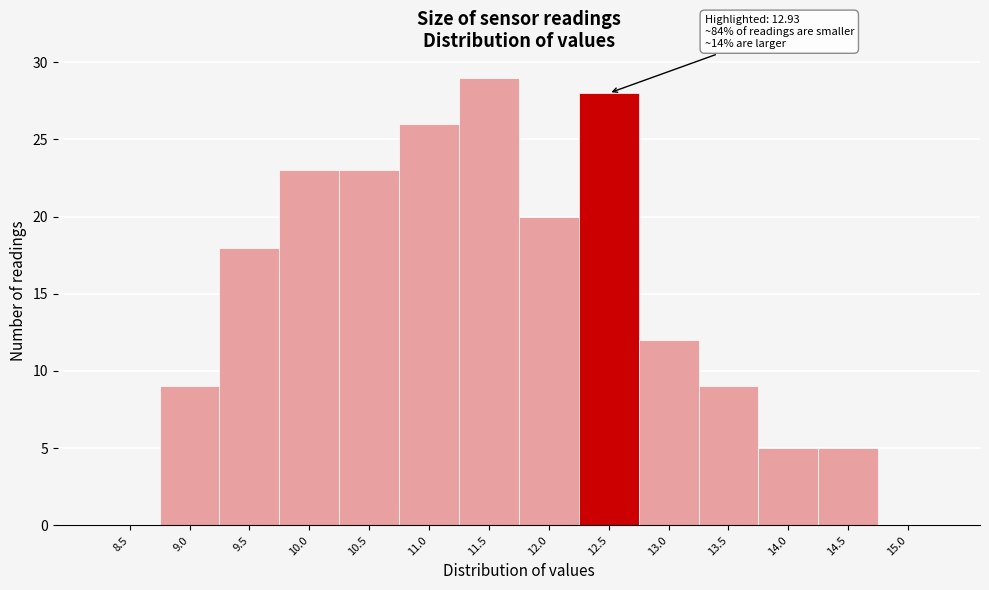

Reading left to right, list all the values displayed in this chart.

8.5=0	9.0=9	9.5=18	10.0=23	10.5=23	11.0=26	11.5=29	12.0=20	12.5=28	13.0=12	13.5=9	14.0=5	14.5=5	15.0=0